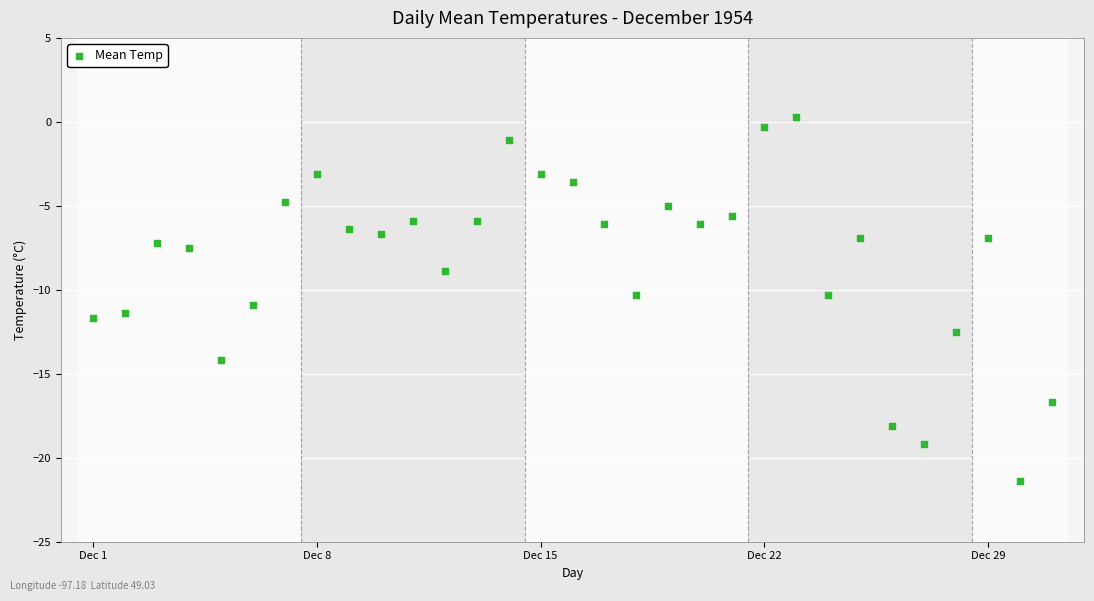

What is the range of X values (max minus min)?

30.0